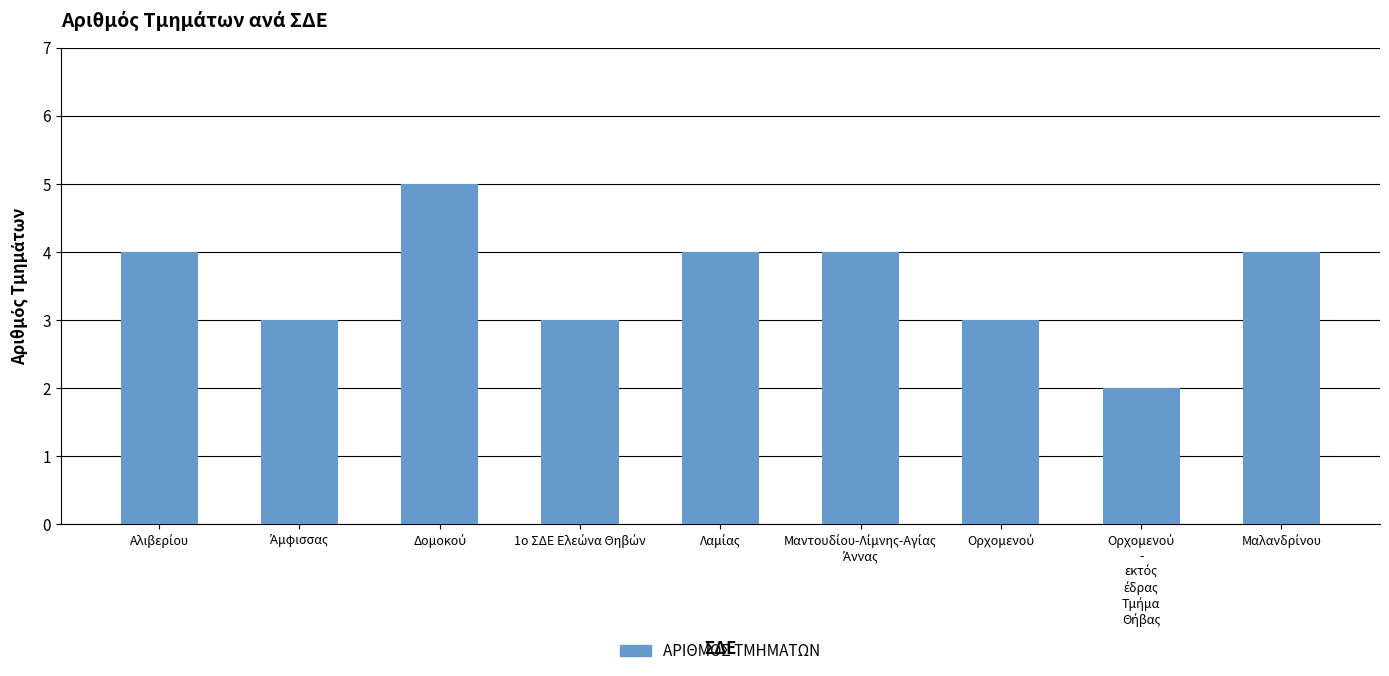

What is the greatest value displayed?

5